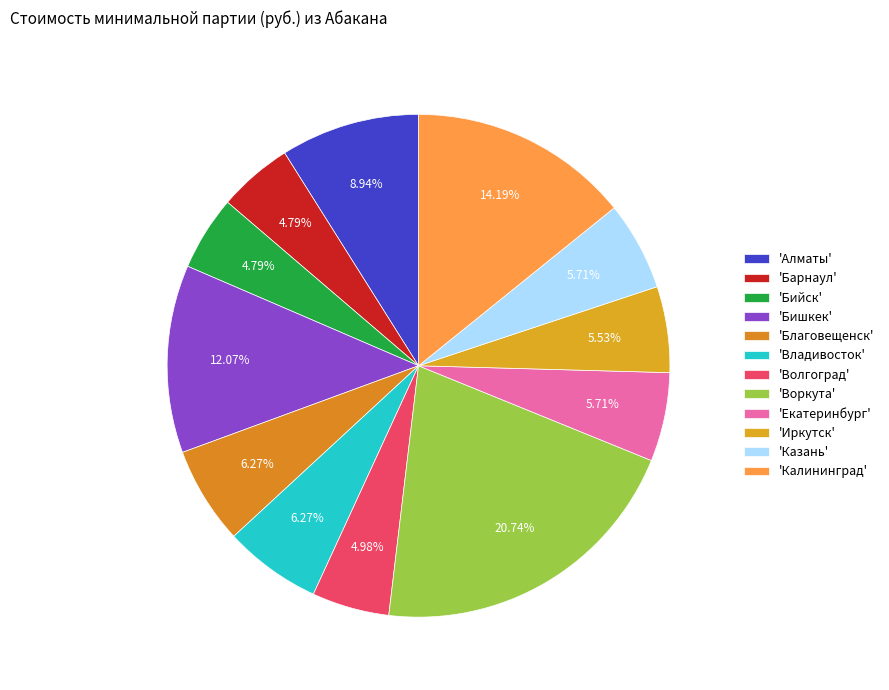

To the nearest percent, what is the difference between the largest and smallest slice percentages?

16%